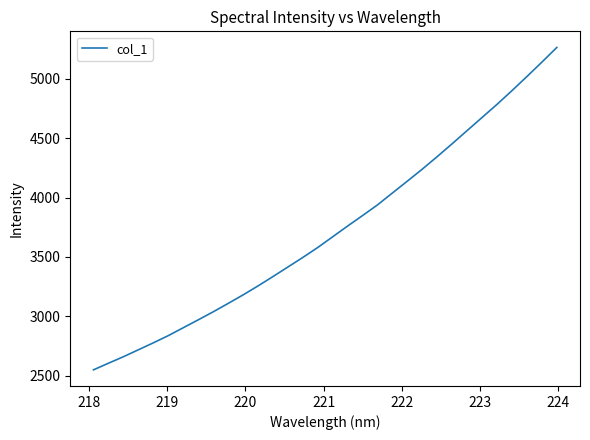

What is the difference between the maximum and minimum values?

2713.7